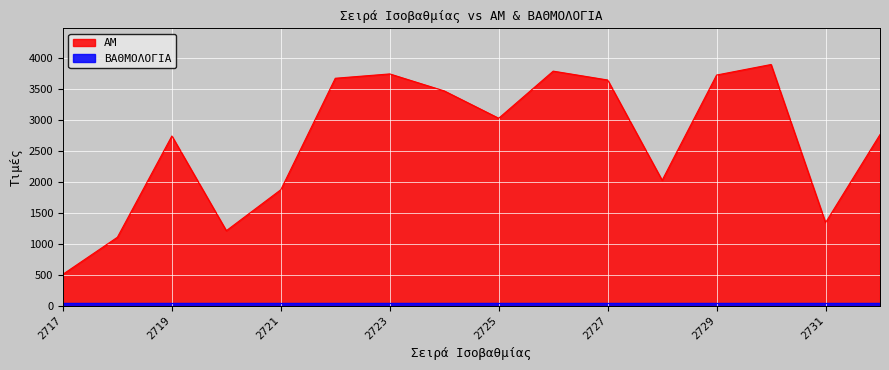

Where is the first local minimum?

2720